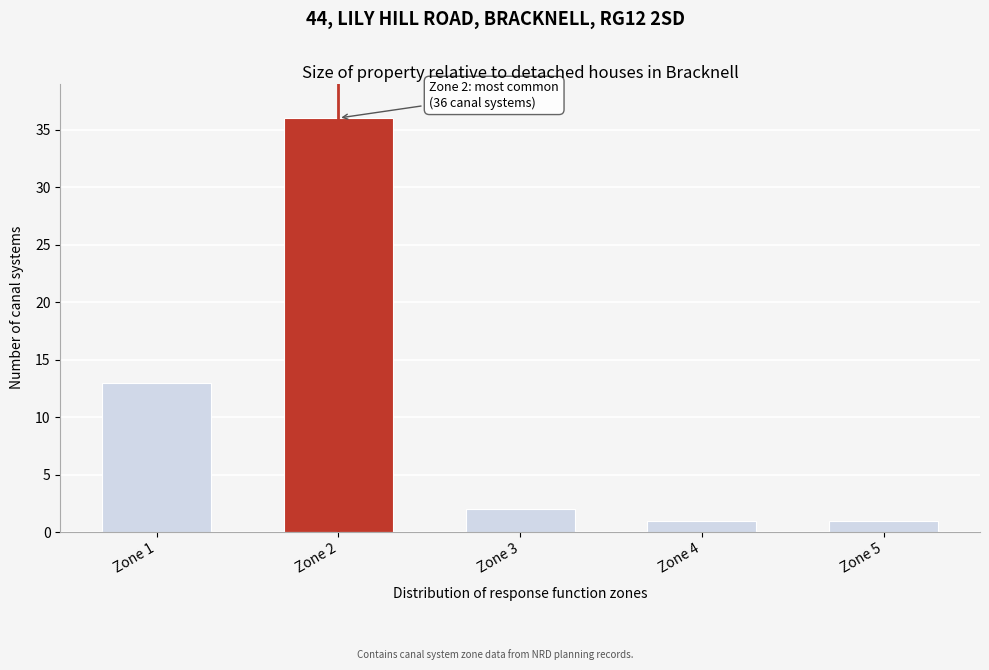

Reading left to right, list all the values displayed in this chart.

13	36	2	1	1